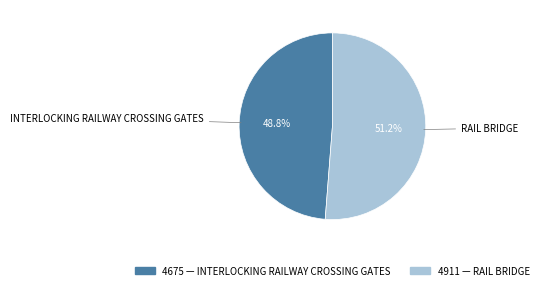

Is there any slice that represents more than half of the pie?

Yes